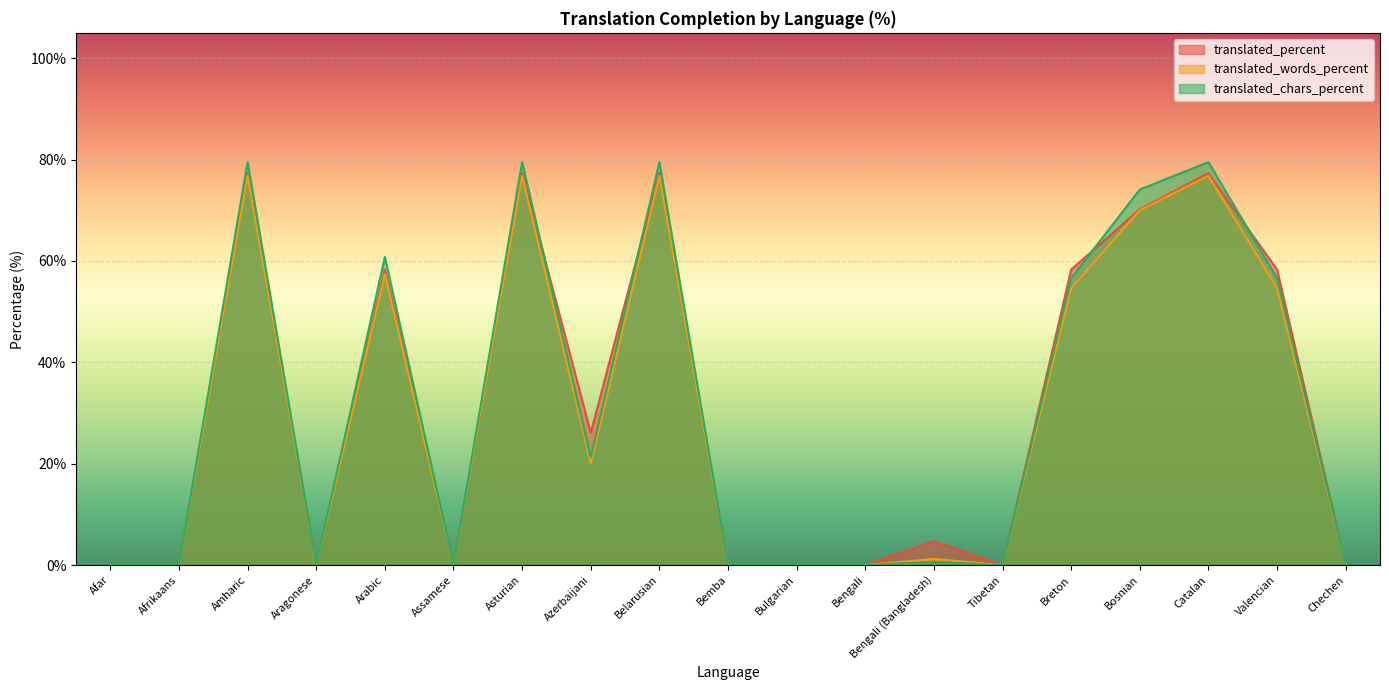

What is the difference between the highest and lowest values at Catalan?

2.7